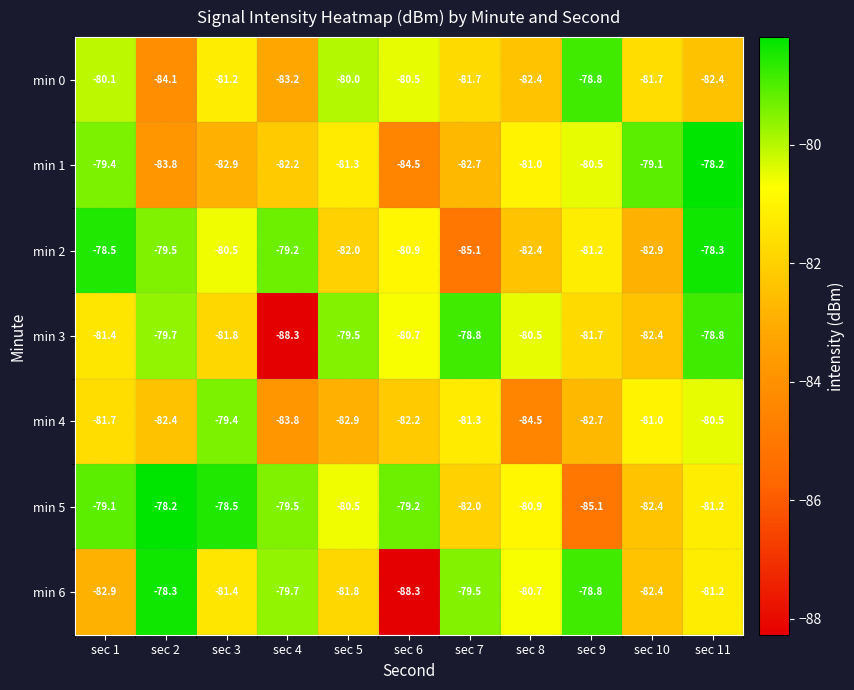

Where does the min 0 series first go above -81?

sec 1